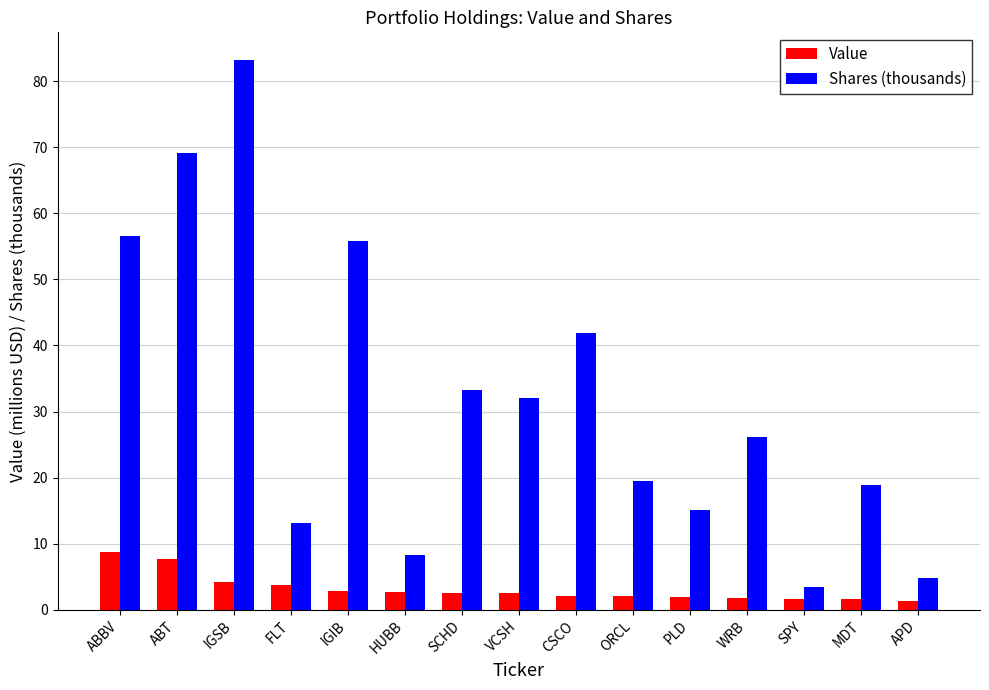

How many bars are there in each group?

2